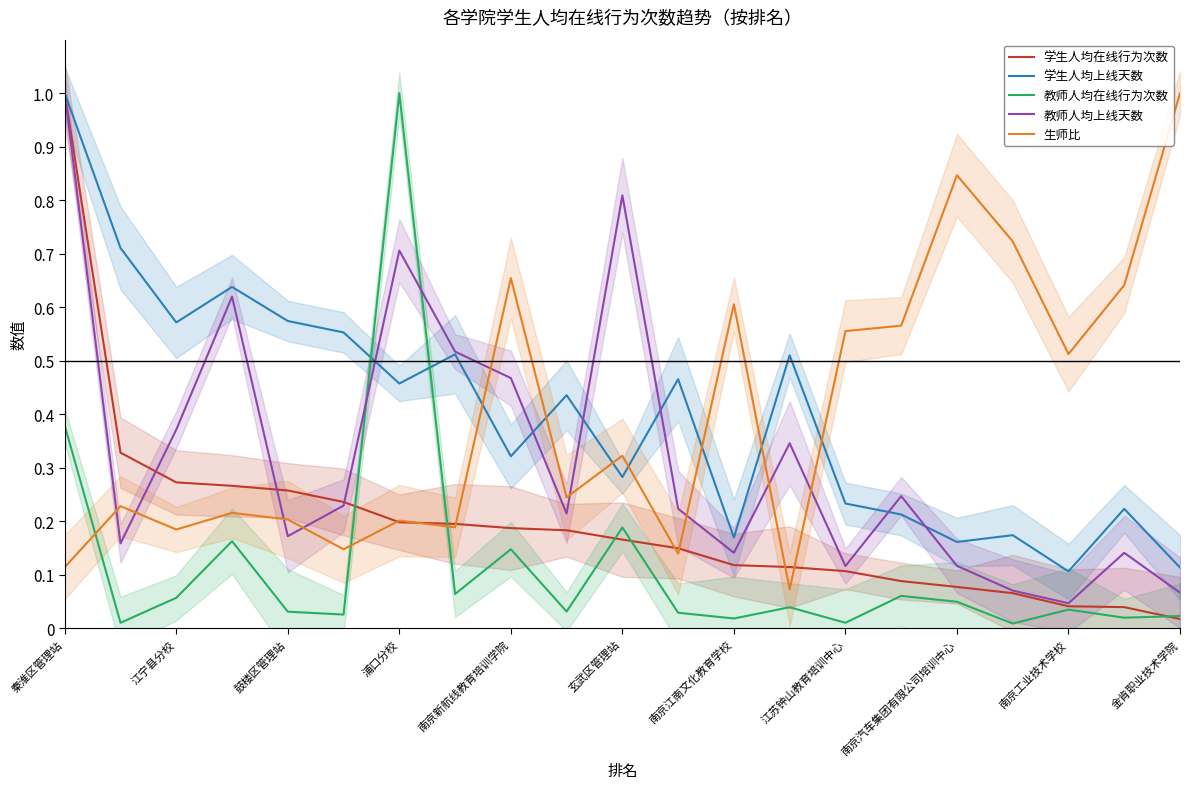

What is the difference between the second highest and second lowest values in the 学生人均上线天数 series?

0.6